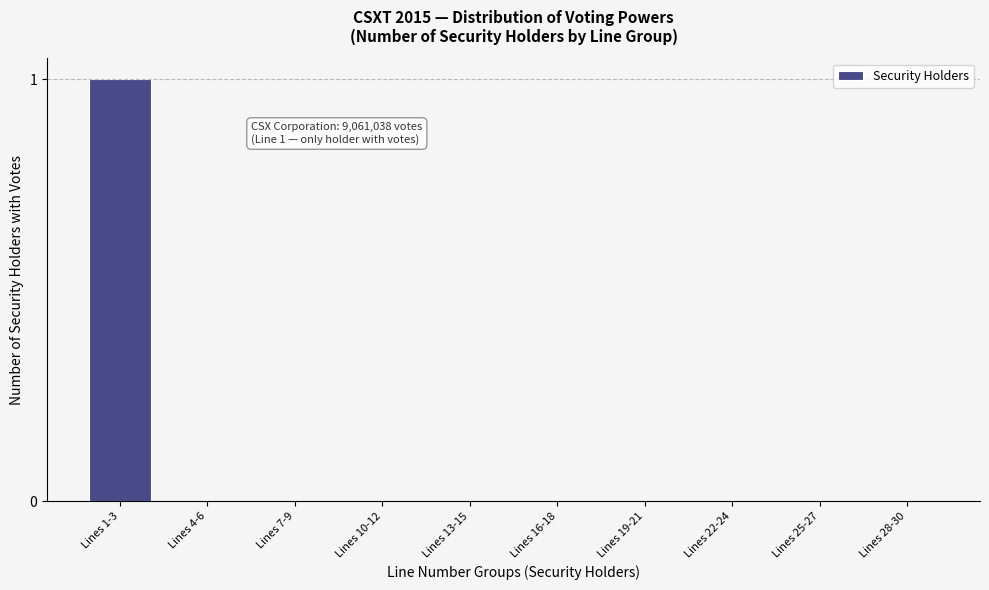

Reading right to left, what are all the values shown in this chart?

Lines 28-30=0	Lines 25-27=0	Lines 22-24=0	Lines 19-21=0	Lines 16-18=0	Lines 13-15=0	Lines 10-12=0	Lines 7-9=0	Lines 4-6=0	Lines 1-3=1